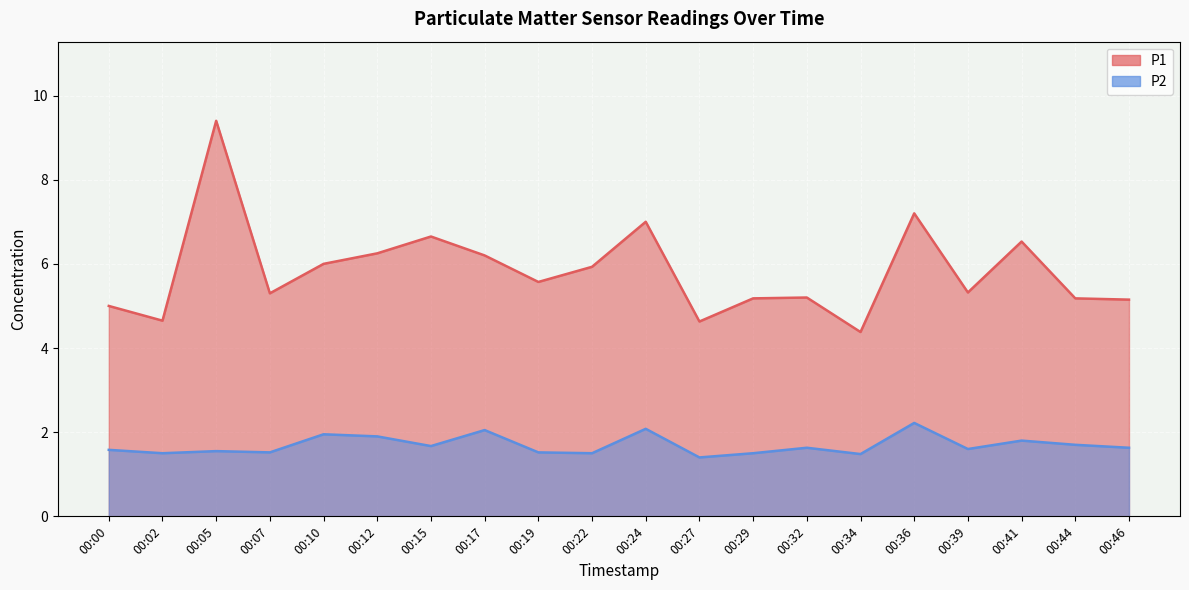

Where does the P1 series first go above 5?

00:05